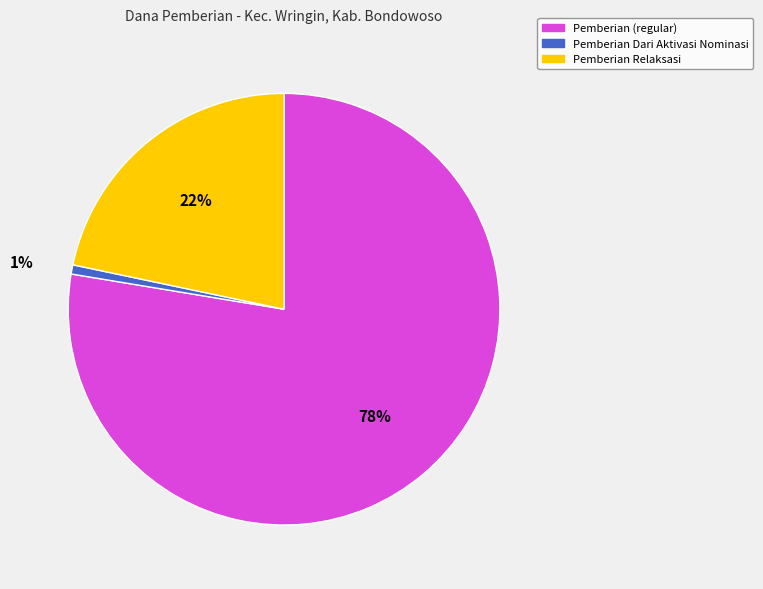

To the nearest percent, what is the average slice percentage?

33%